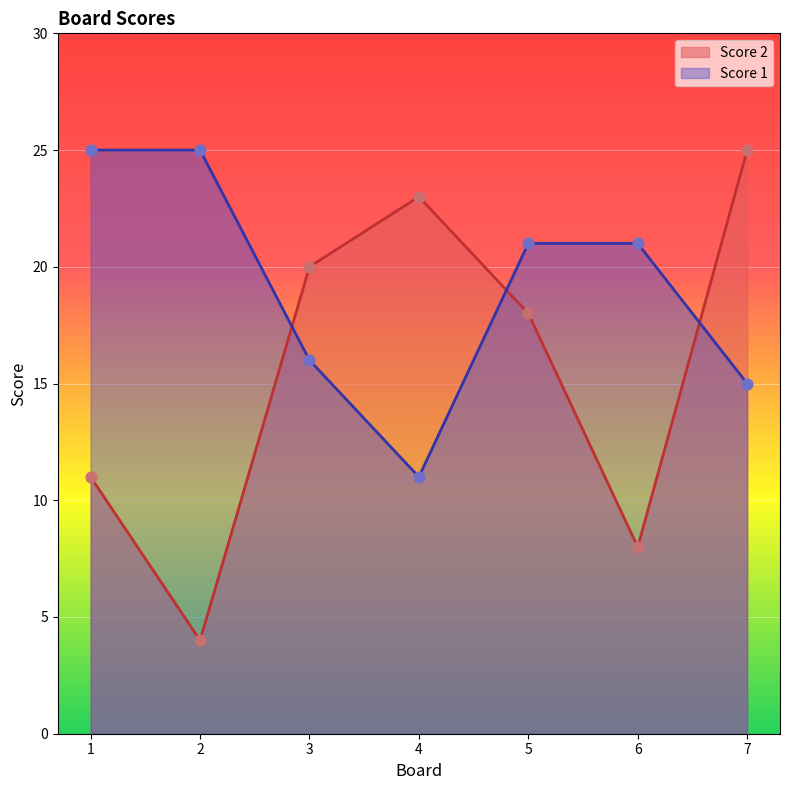

At which category is the sum across all series the highest?

7